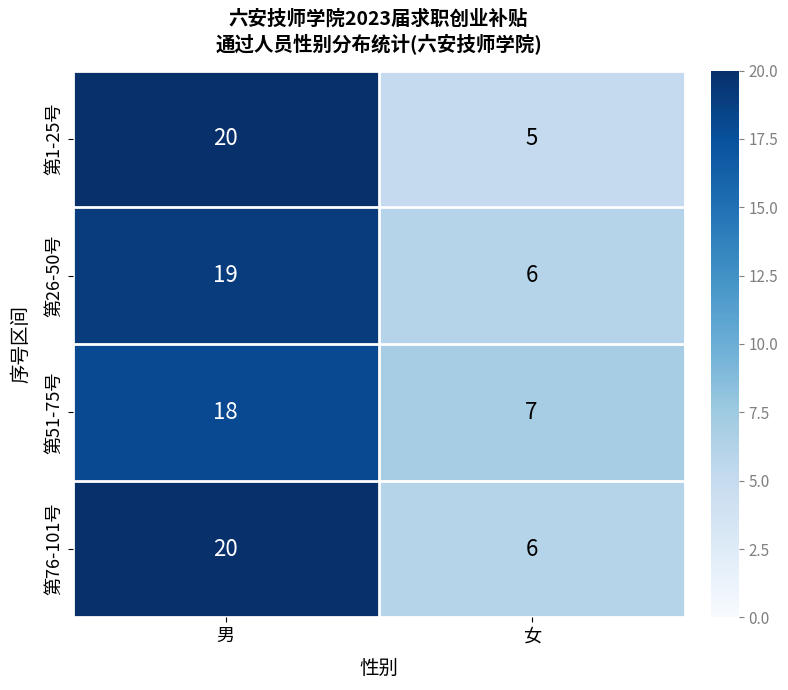

Reading left to right, extract all data points from this chart.

第1-25号: 20	5
第26-50号: 19	6
第51-75号: 18	7
第76-101号: 20	6